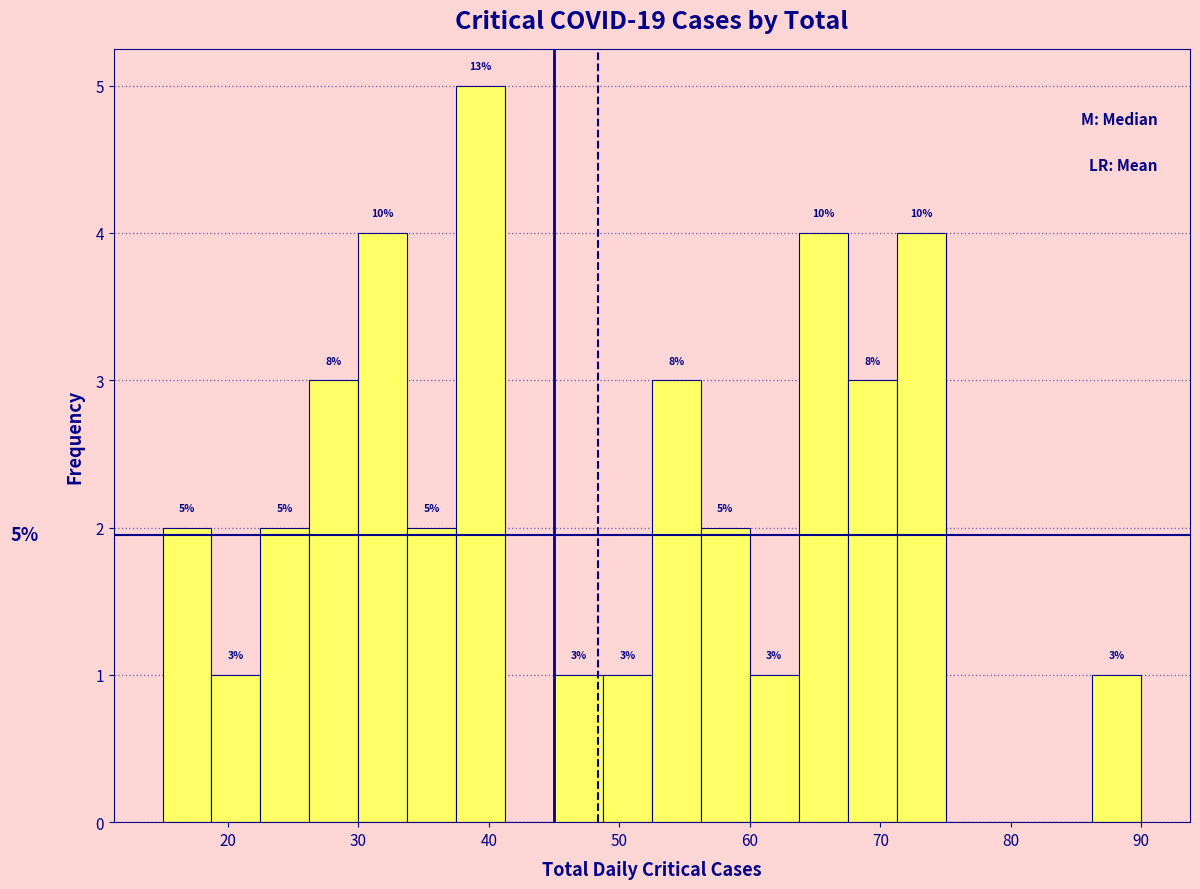

Around what value on the x-axis is the tallest bar? Give the approximate position of its centre, as read against the axis.

39